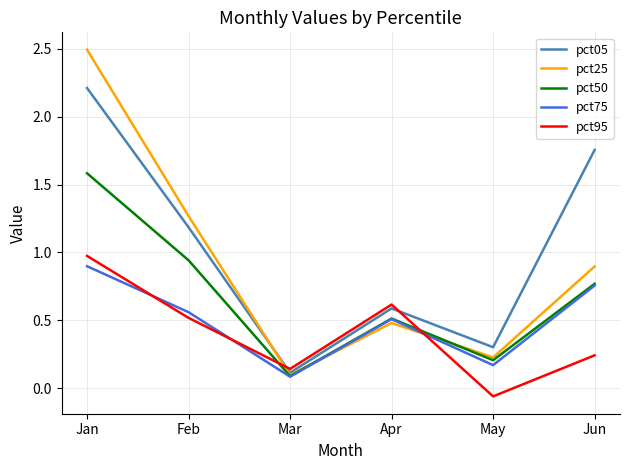

What is the difference between the second highest and second lowest values in the pct50 series?

0.7